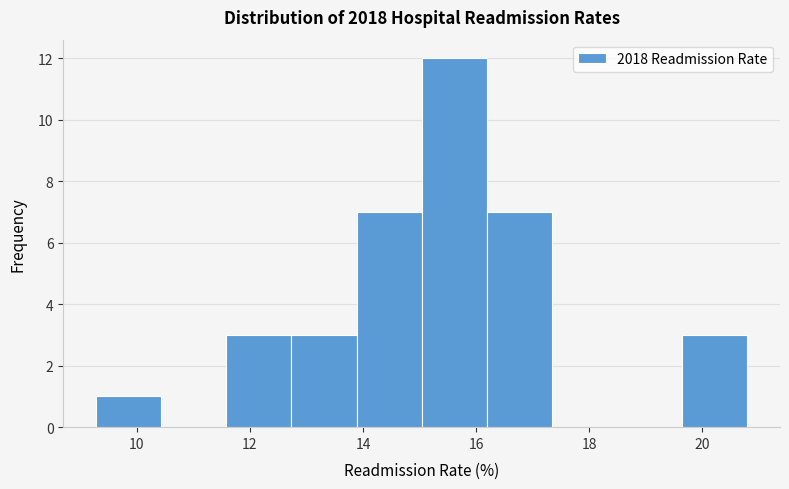

Over which range of the x-axis is the bar tallest?

15.0 to 16.2